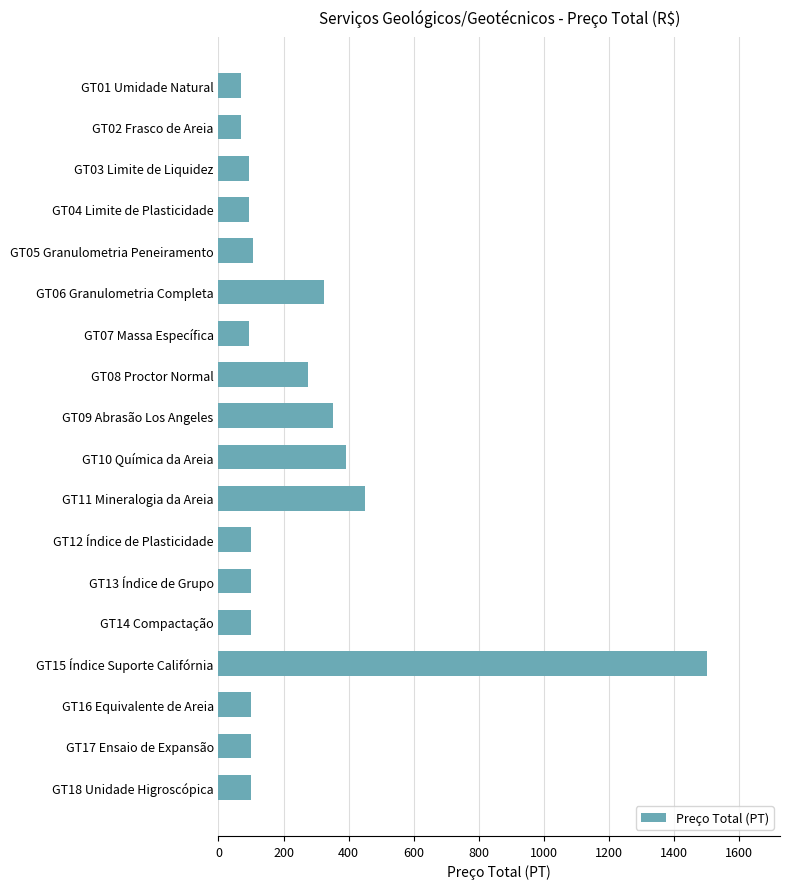

What is the average value?

245.6